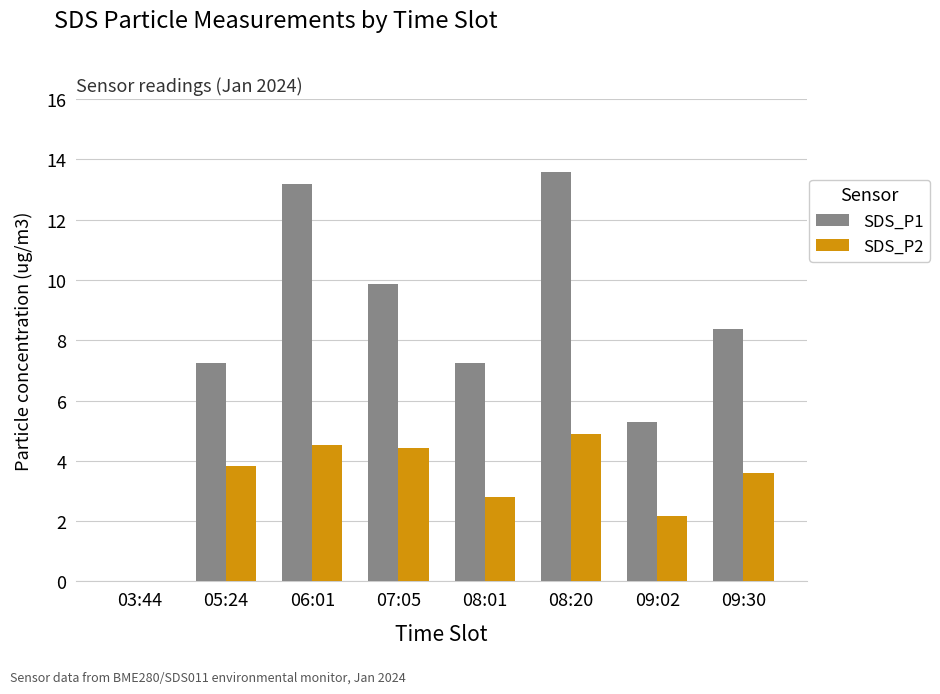

True or false: SDS_P1 has a value of 11.8 at 08:01.

False